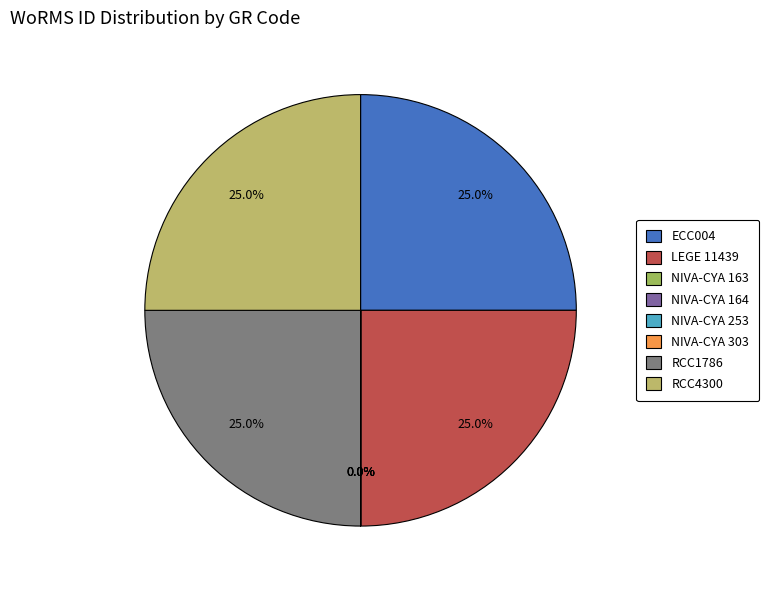

Which slice is the largest?

ECC004